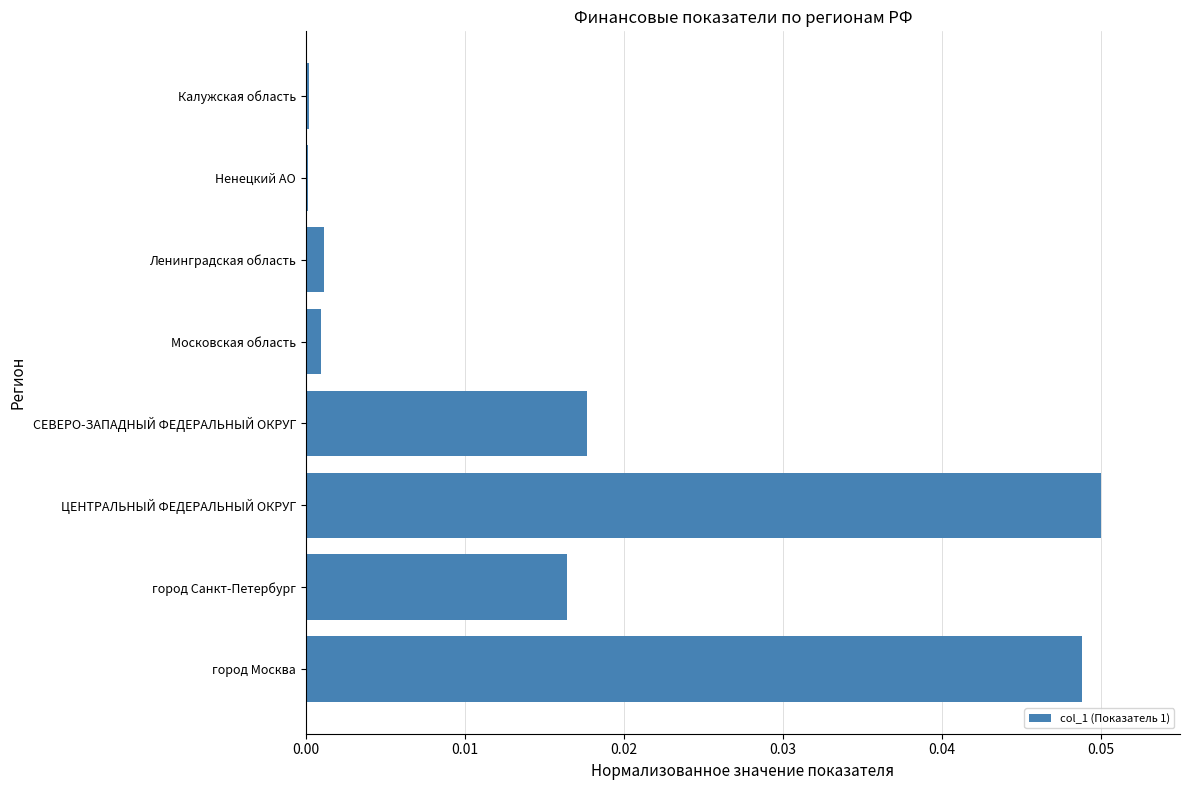

The value at Ленинградская область is 0.0. True or false?

True